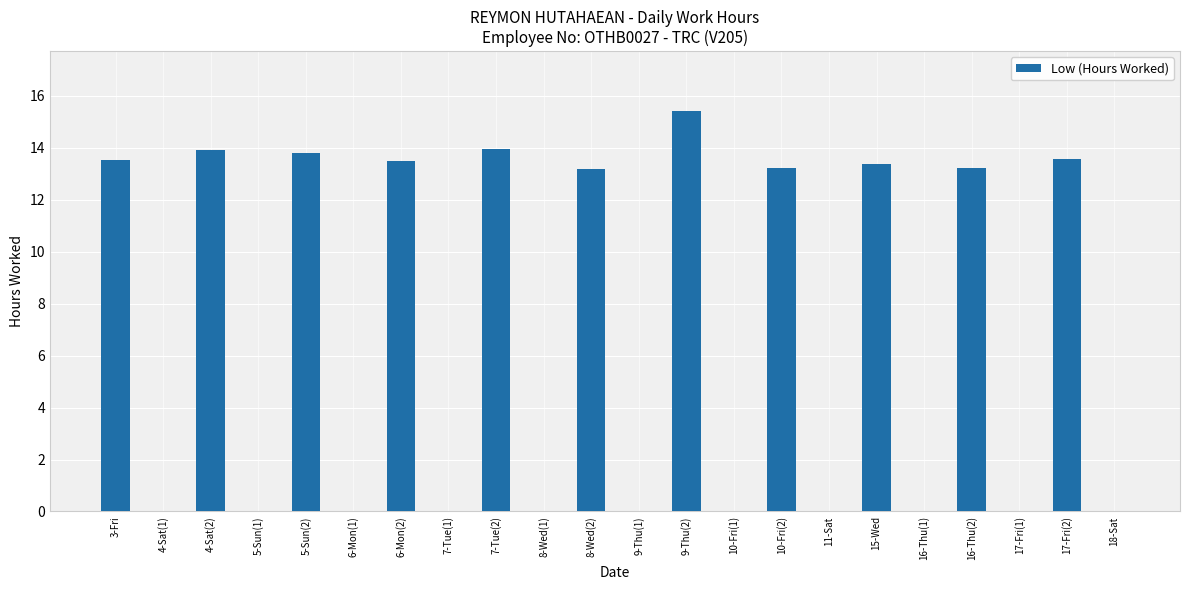

Where does the data first go above 13?

3-Fri